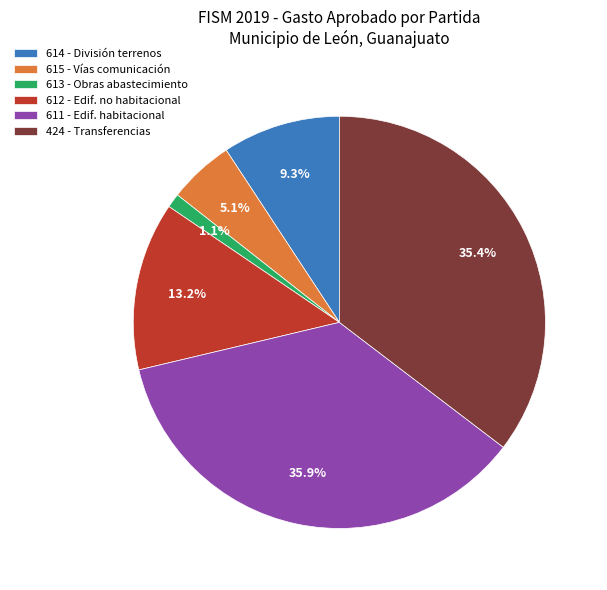

Is there a majority slice in this chart?

No